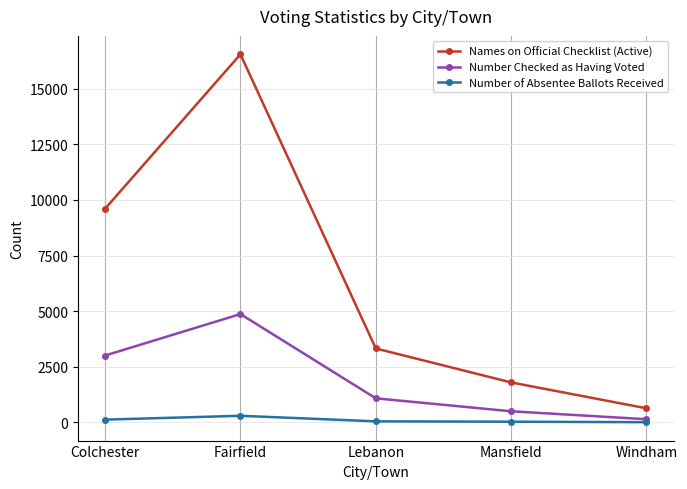

Which label corresponds to the largest value in the chart?

Fairfield